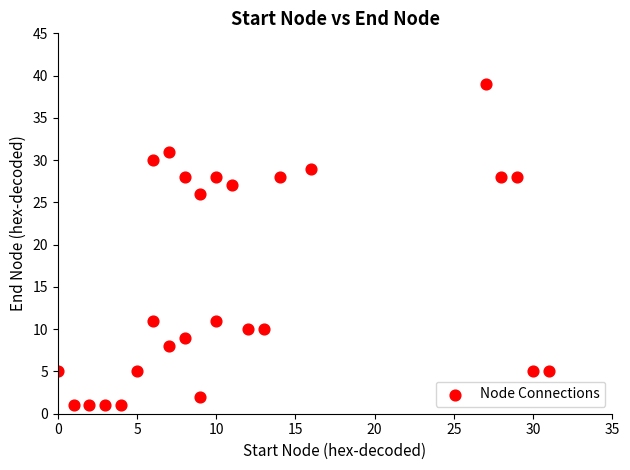

What Y value in the scatter plot is closest to 20?

26